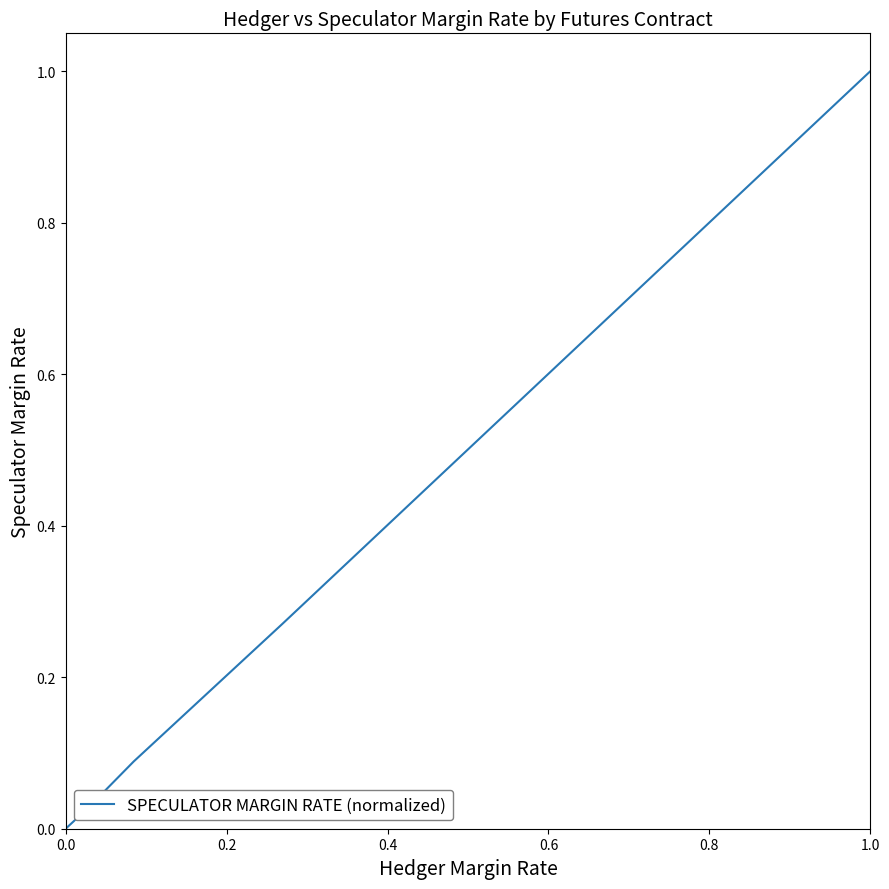

True or false: there are more than 0 points higher than both neighbors.

False